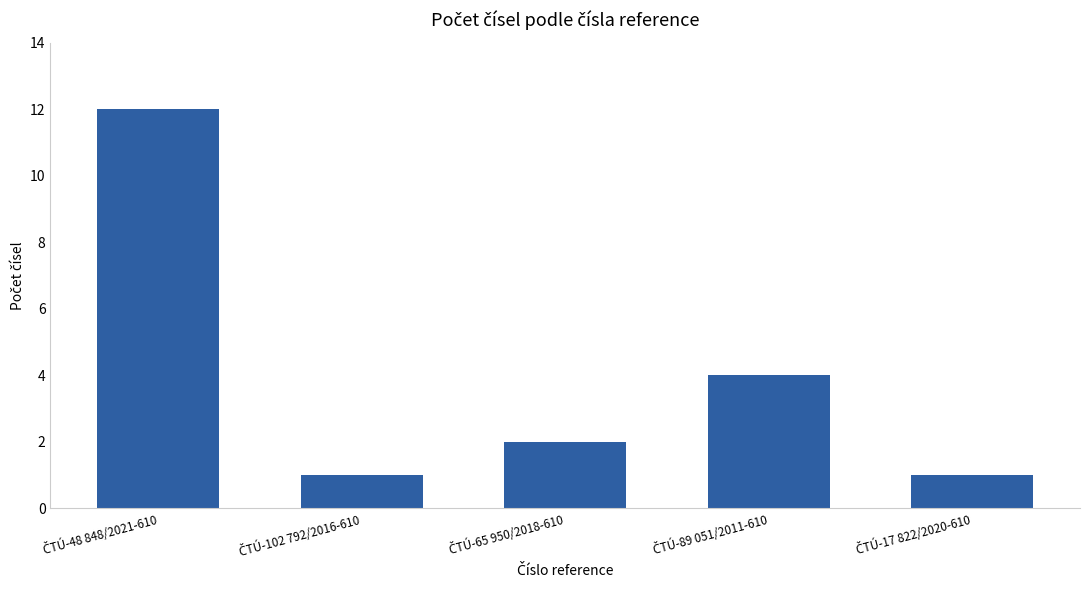

What is the difference between the maximum and minimum values?

11